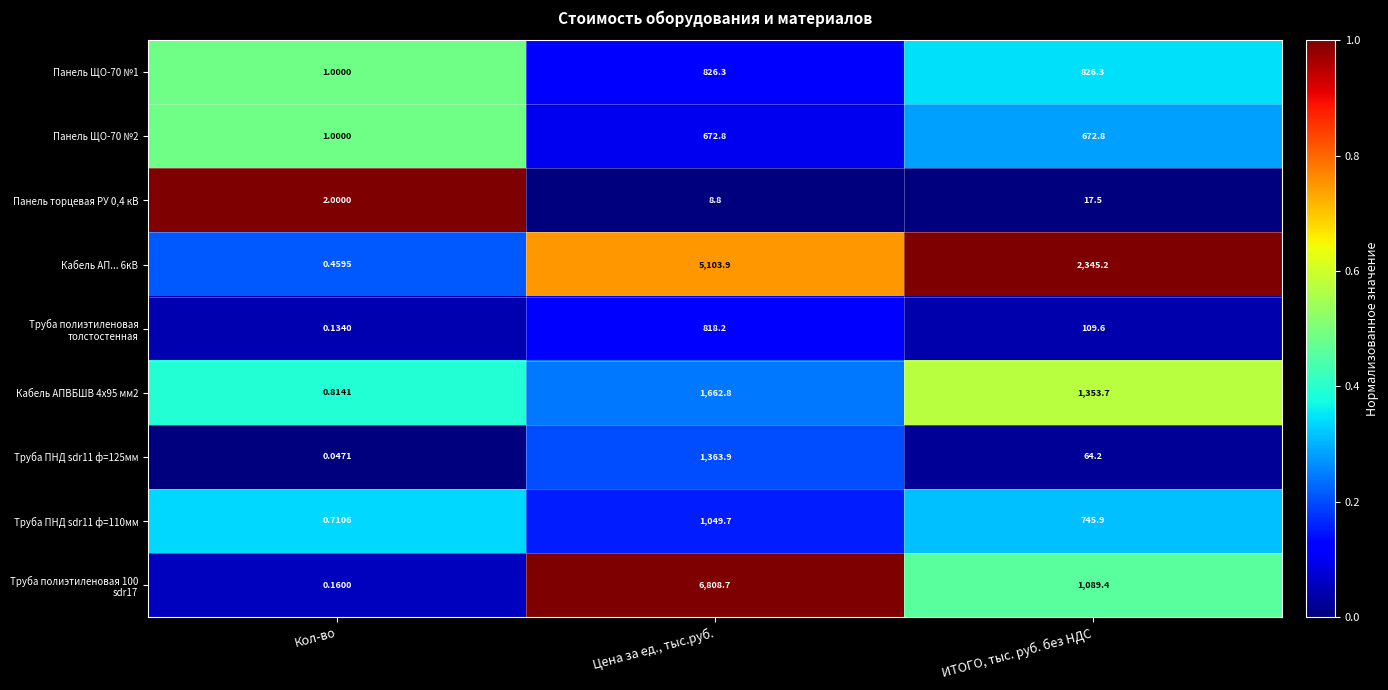

At which label does Труба ПНД sdr11 ф=125мм reach its peak?

Цена за ед., тыс.руб.